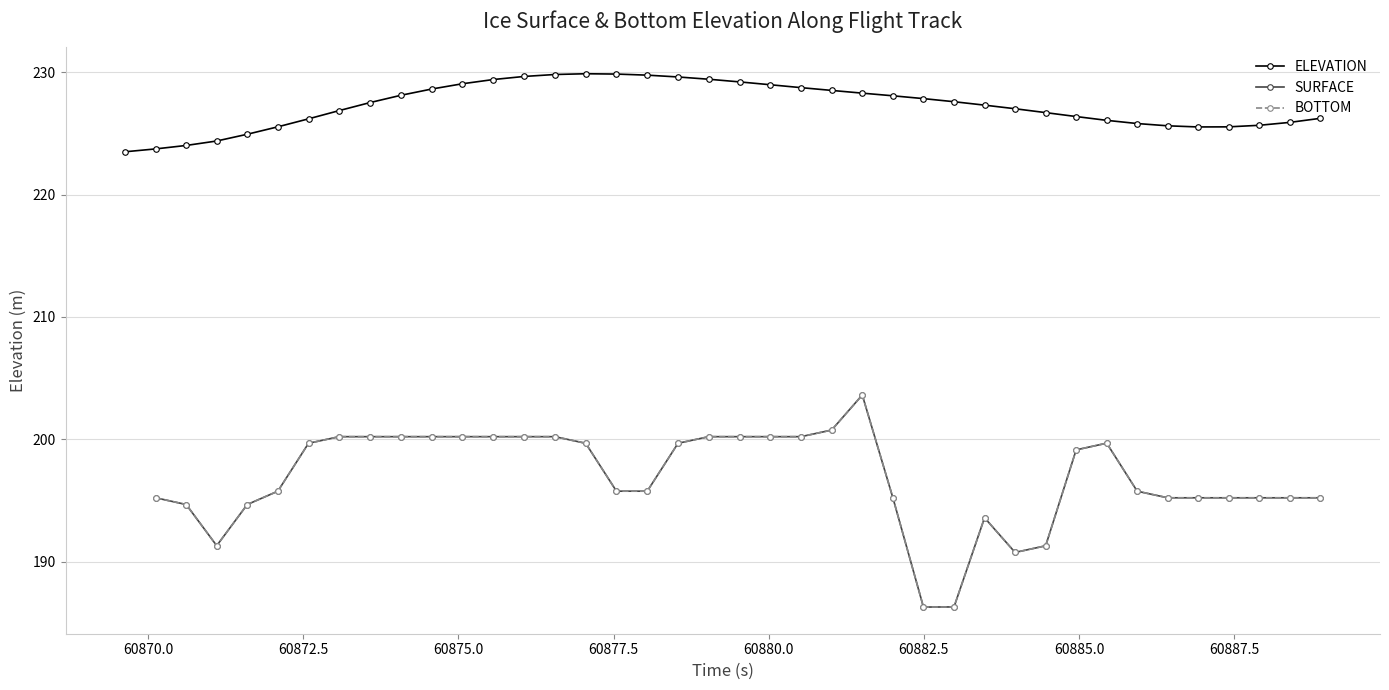

What is the value of the ELEVATION point at the 27th from the left?

227.8